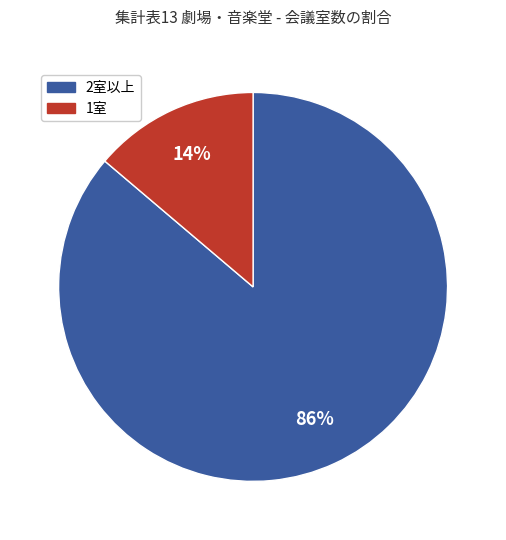

To the nearest percent, what is the difference between the largest and smallest slice percentages?

72%